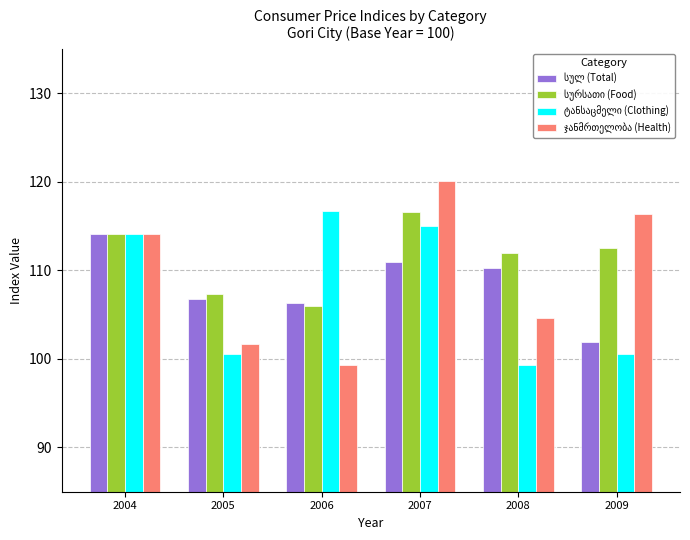

What is the total value across all series at 2007?

462.7